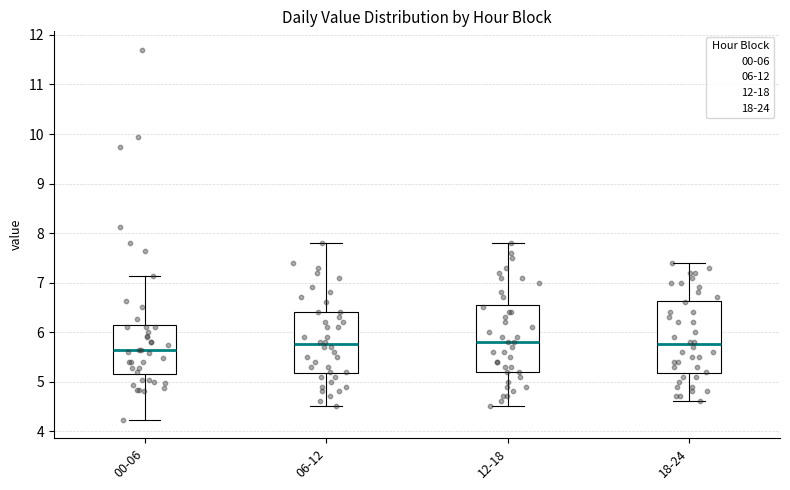

Where does the median line of the box for 12-18 sit on the y-axis? The values are not printed on the chart, so give them approximately, as read against the axis.

5.8